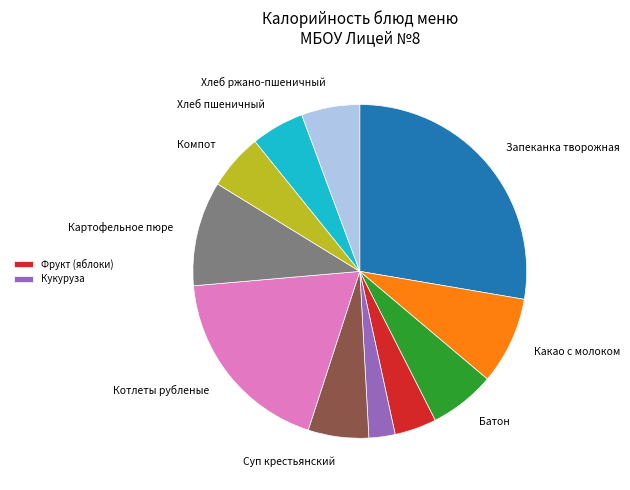

Does any single category account for the majority?

No